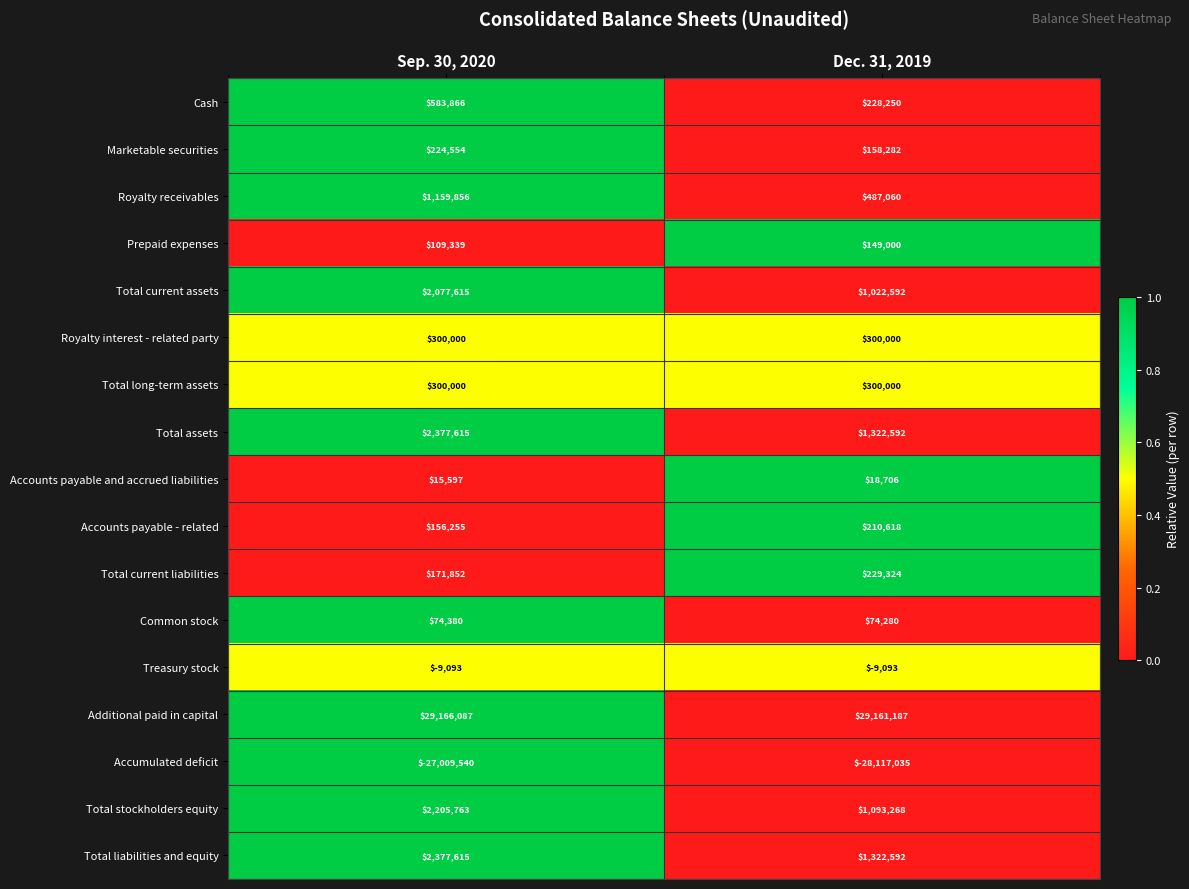

At which category does the chart reach its peak across all series?

Sep. 30, 2020